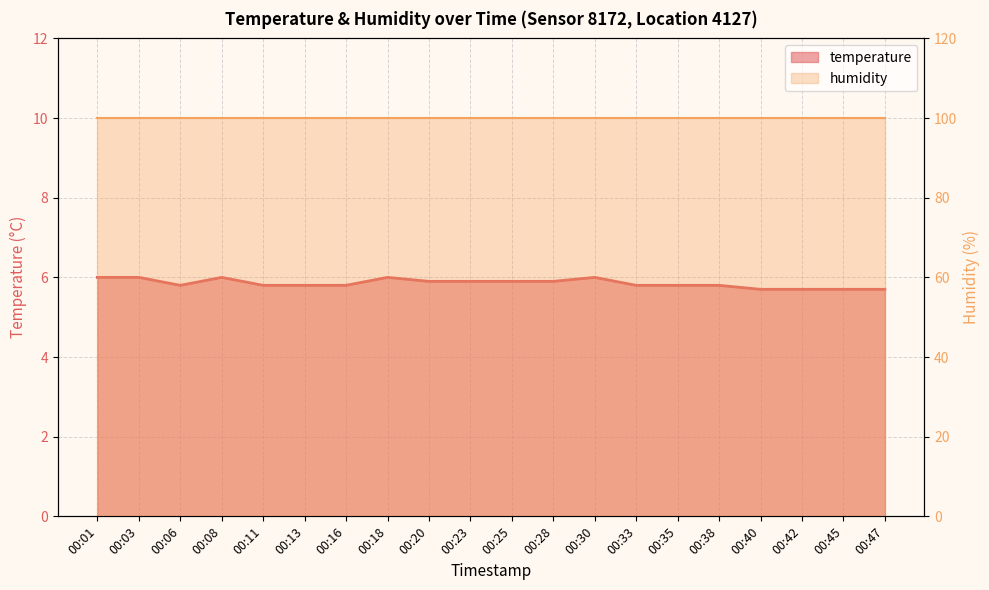

List the labels in order of value, largest first.

00:01, 00:03, 00:08, 00:18, 00:30, 00:20, 00:23, 00:25, 00:28, 00:06, 00:11, 00:13, 00:16, 00:33, 00:35, 00:38, 00:40, 00:42, 00:45, 00:47